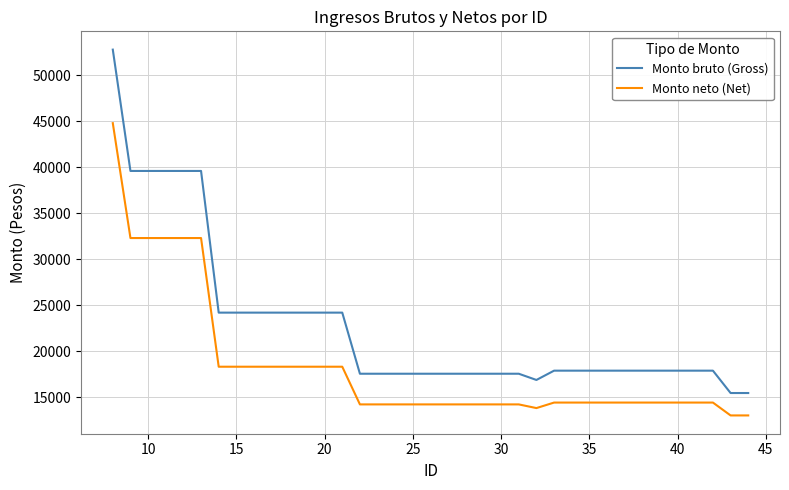

True or false: Monto neto (Net) and Monto bruto (Gross) cross at least once.

False